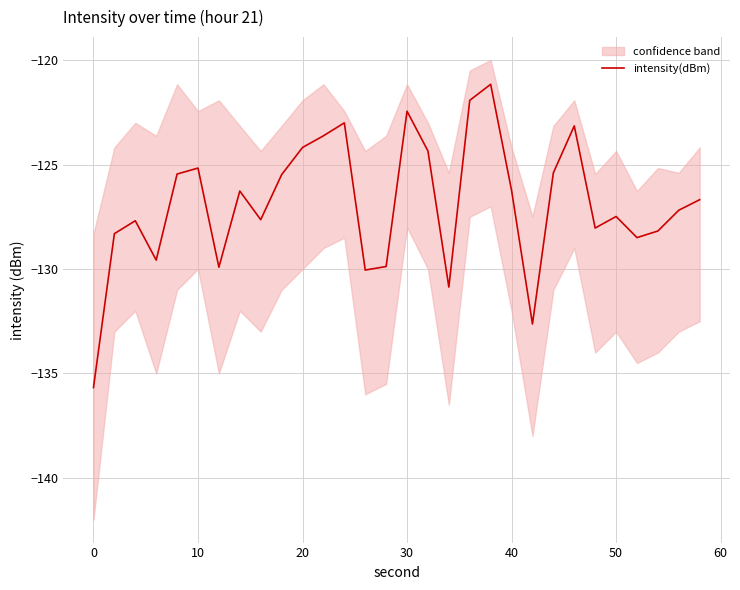

How many values are below -126?

18